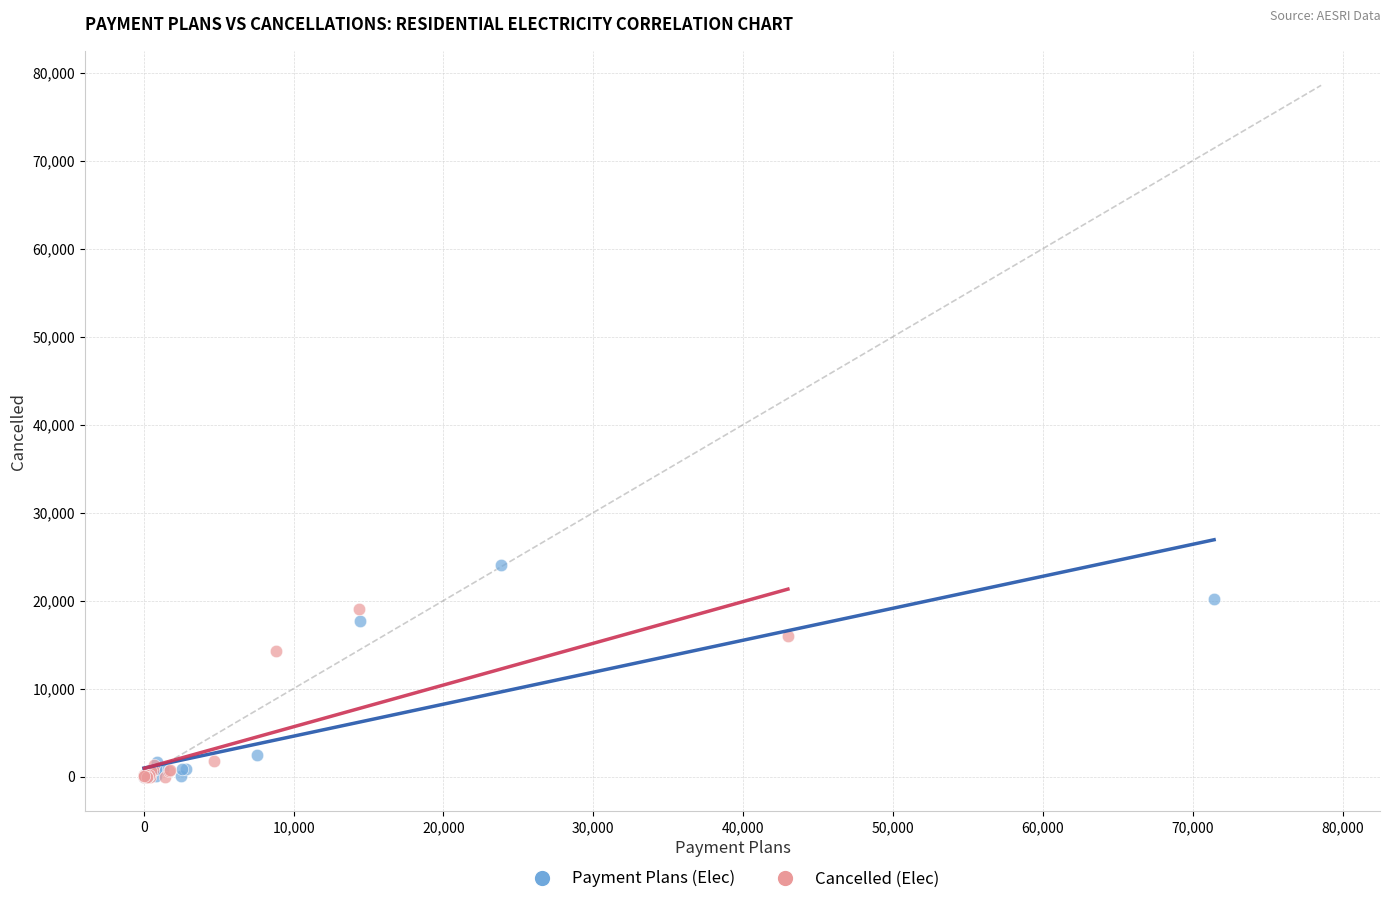

Which series contains the highest Y value?

Payment Plans (Elec)